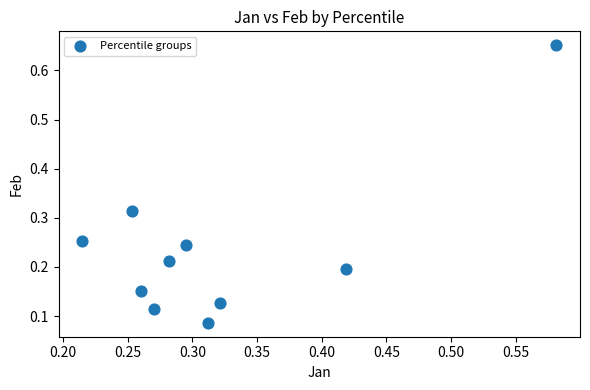

What is the range of Y values (max minus min)?

0.6